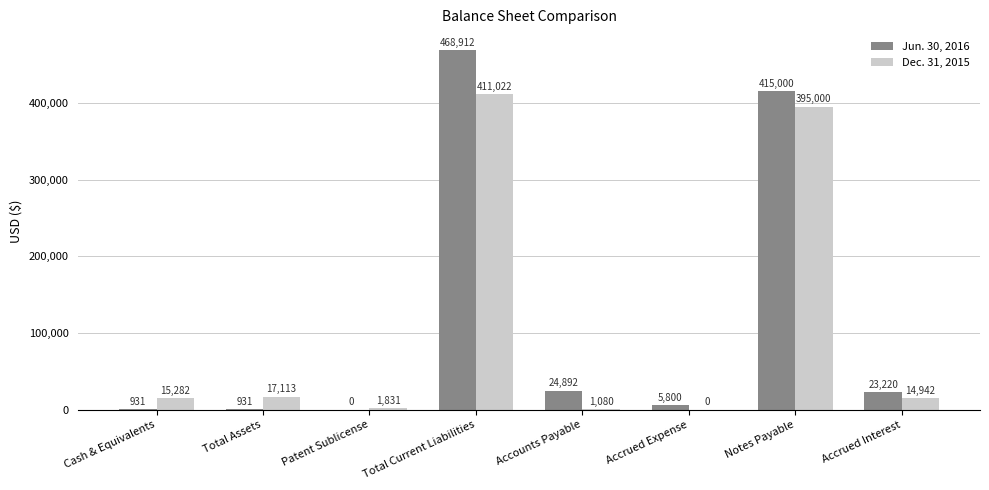

At which label does Jun. 30, 2016 first exceed 23220?

Total Current Liabilities